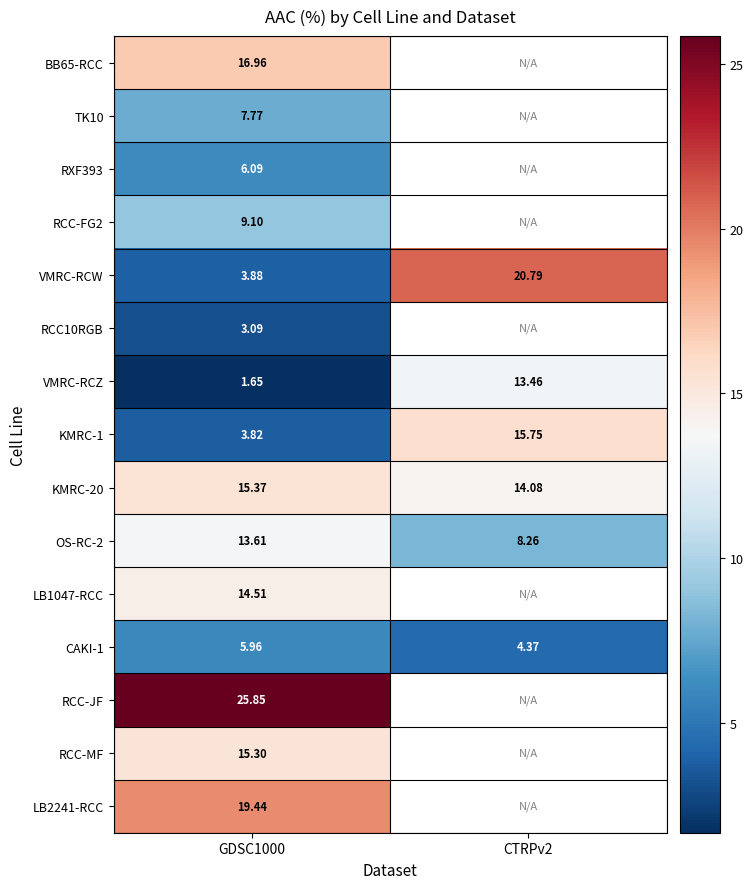

What is the sum of all VMRC-RCZ values?

15.1